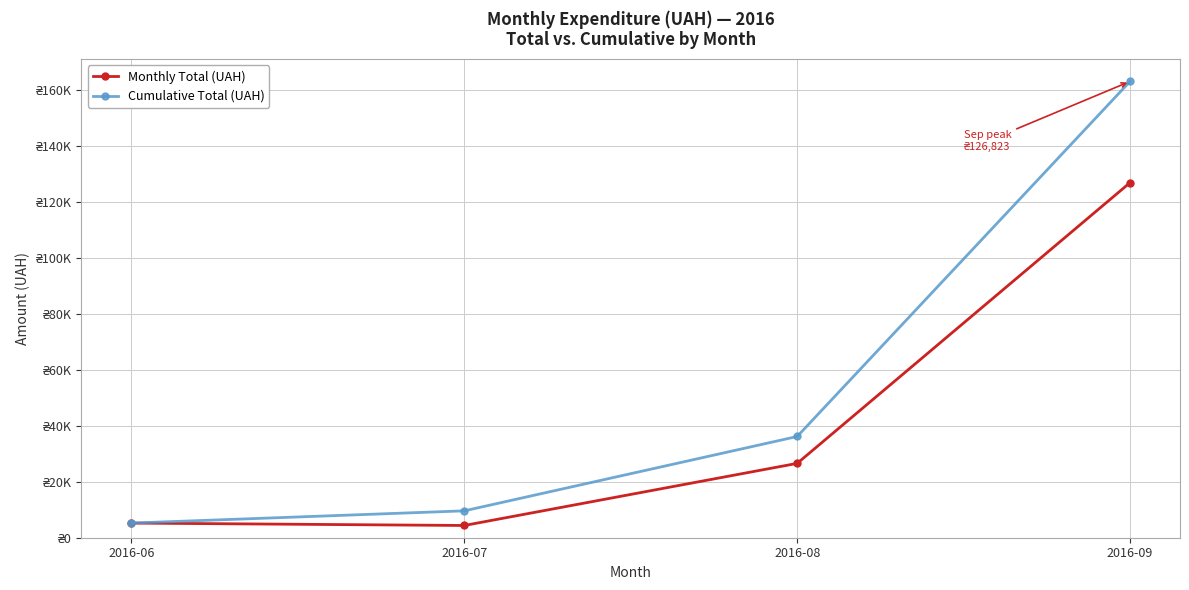

True or false: Cumulative Total (UAH) and Monthly Total (UAH) cross at least once.

False